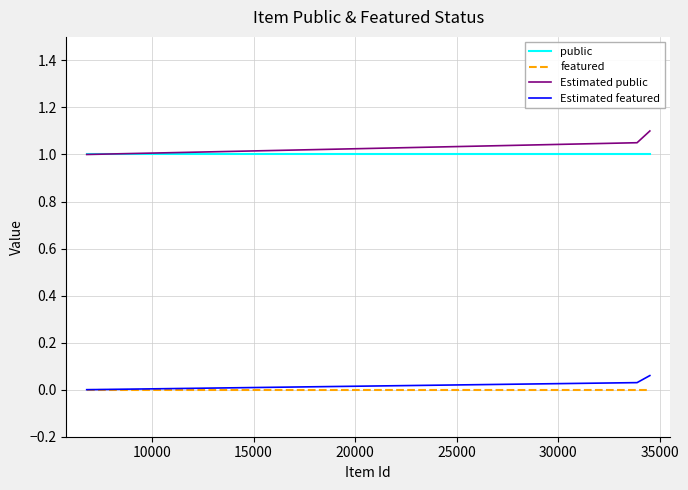

What is the highest value of the public series?

1.0